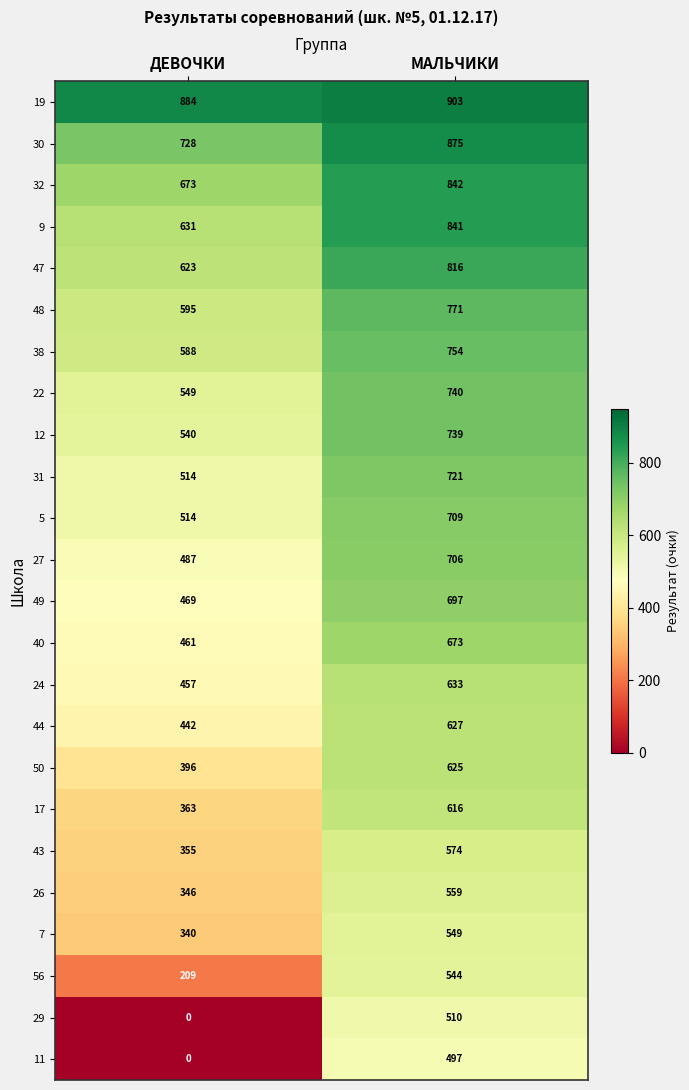

What is the total value across all series at ДЕВОЧКИ?

11164